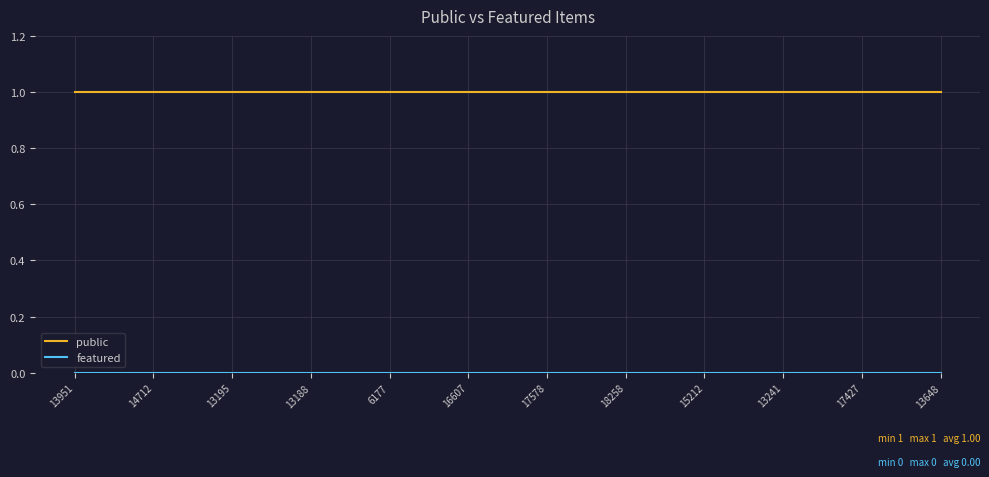

What position from the left is 13241?

10